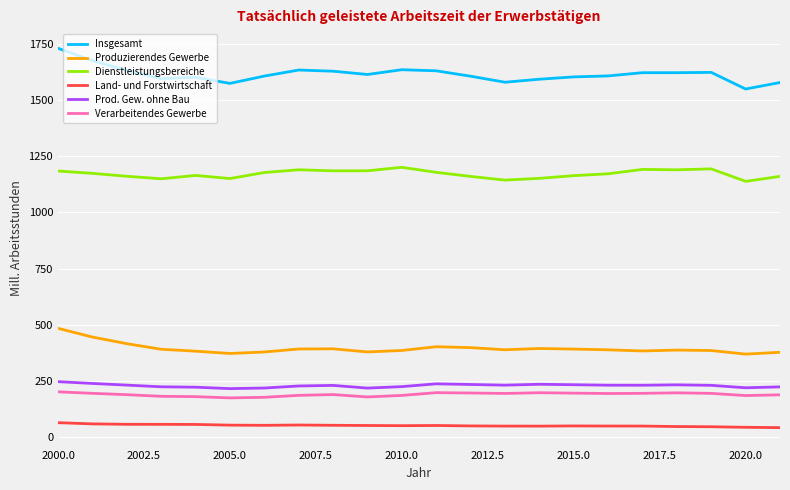

What is the smallest value displayed?

41.2